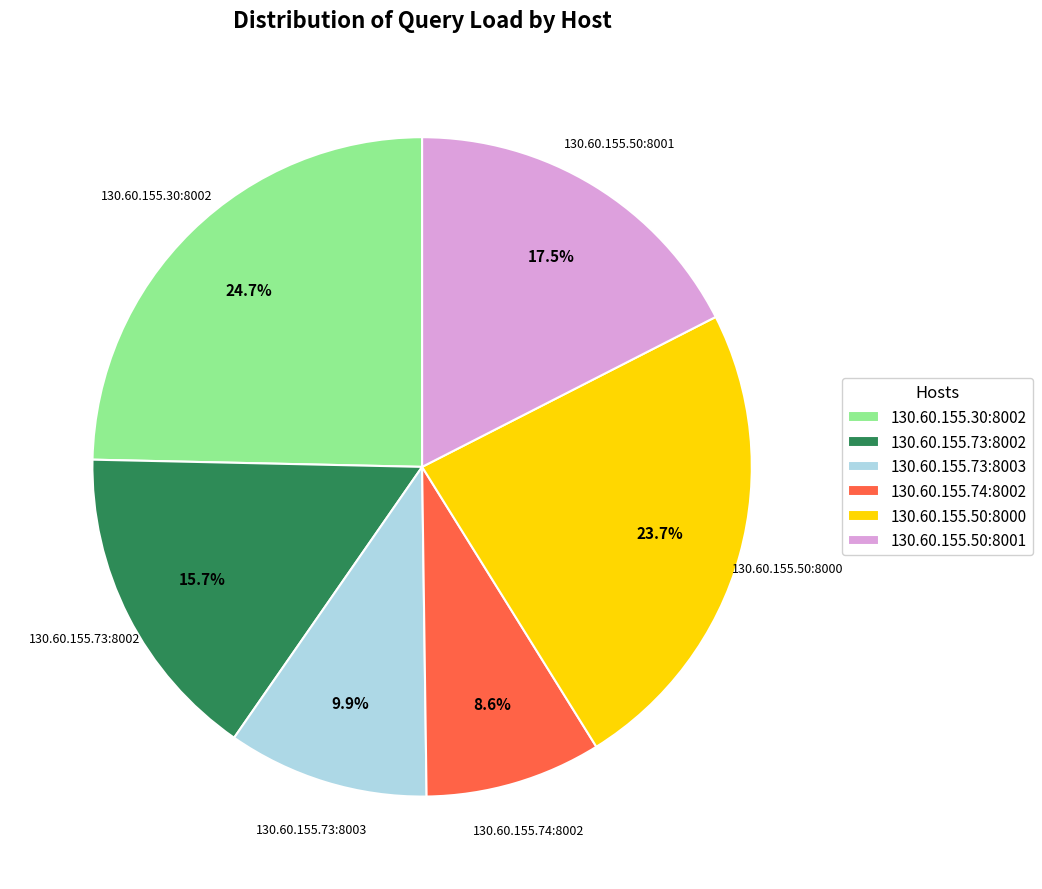

Is there any slice that represents more than half of the pie?

No